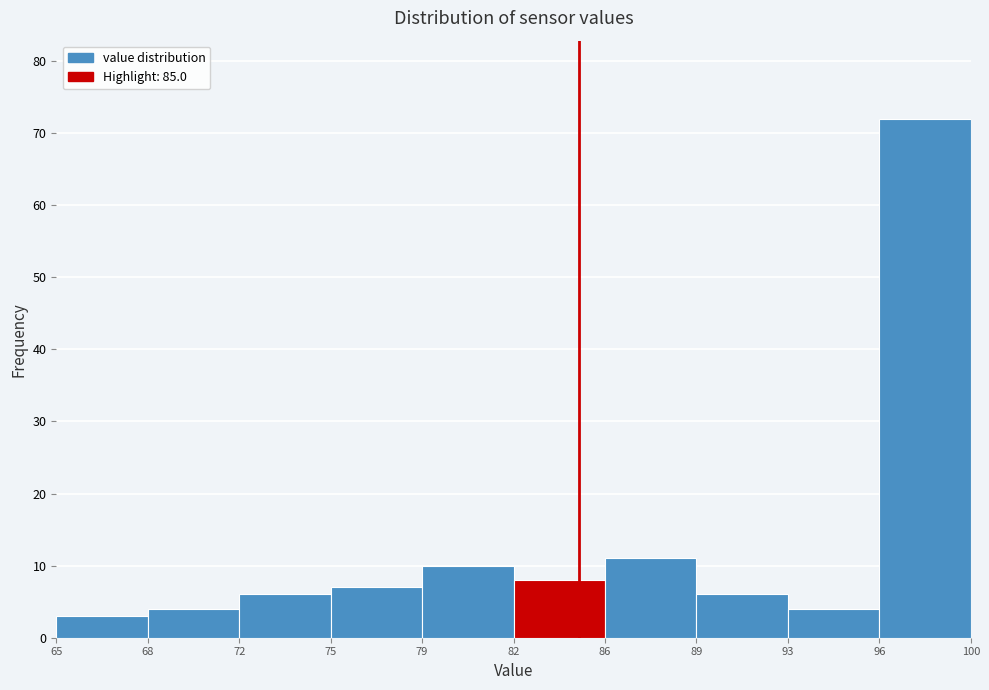

Reading left to right, transcribe all the data shown in this chart.

65=3	68=4	72=6	75=7	79=10	82=8	86=11	89=6	93=4	96=72